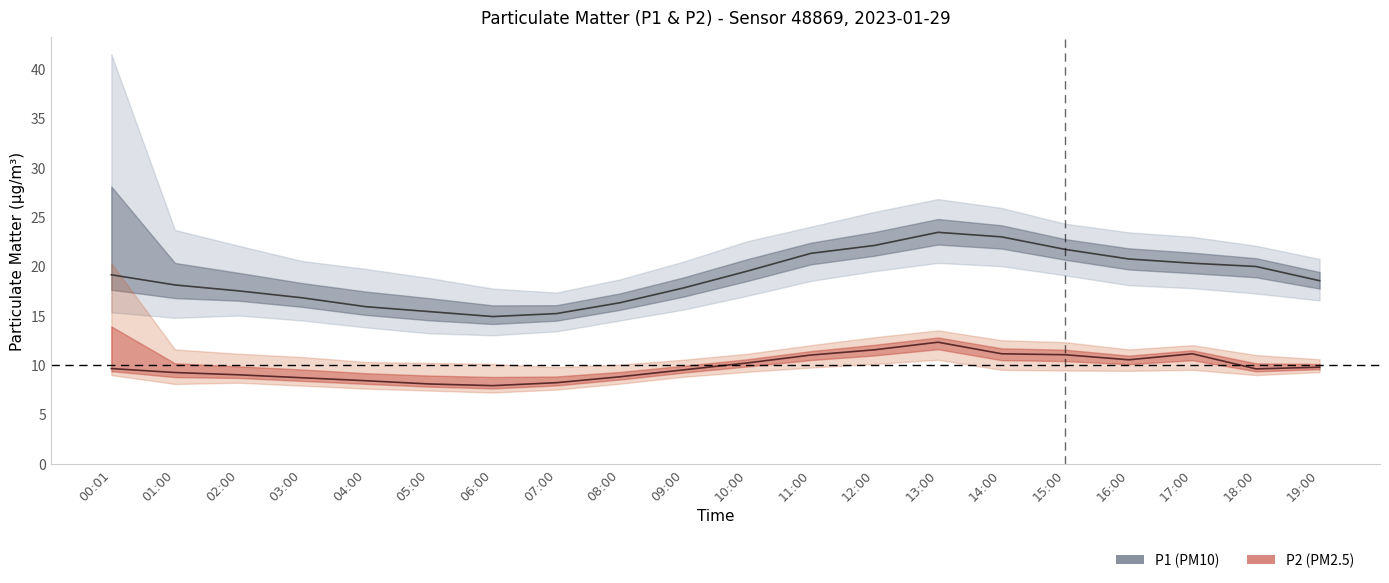

True or false: P1_upper and P1_center intersect in this chart.

False